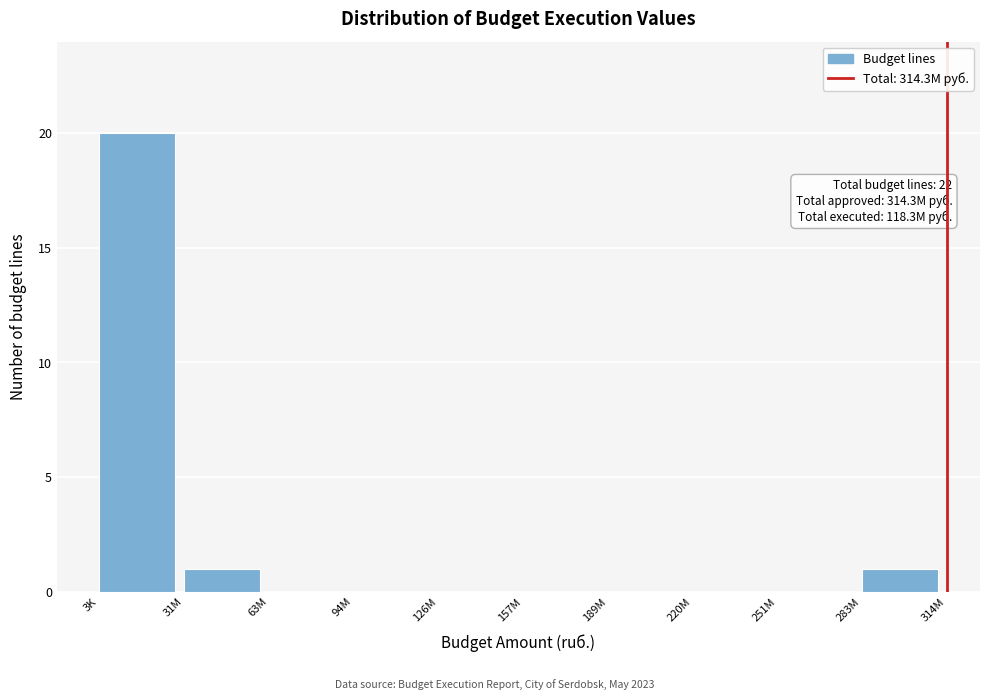

Reading left to right, transcribe all the data shown in this chart.

3K=20	31M=1	63M=0	94M=0	126M=0	157M=0	189M=0	220M=0	251M=0	283M=1